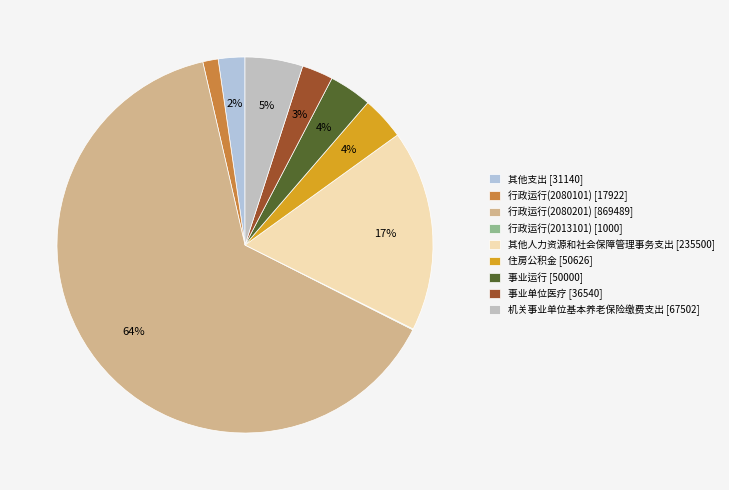

How many slices are in this pie chart?

9